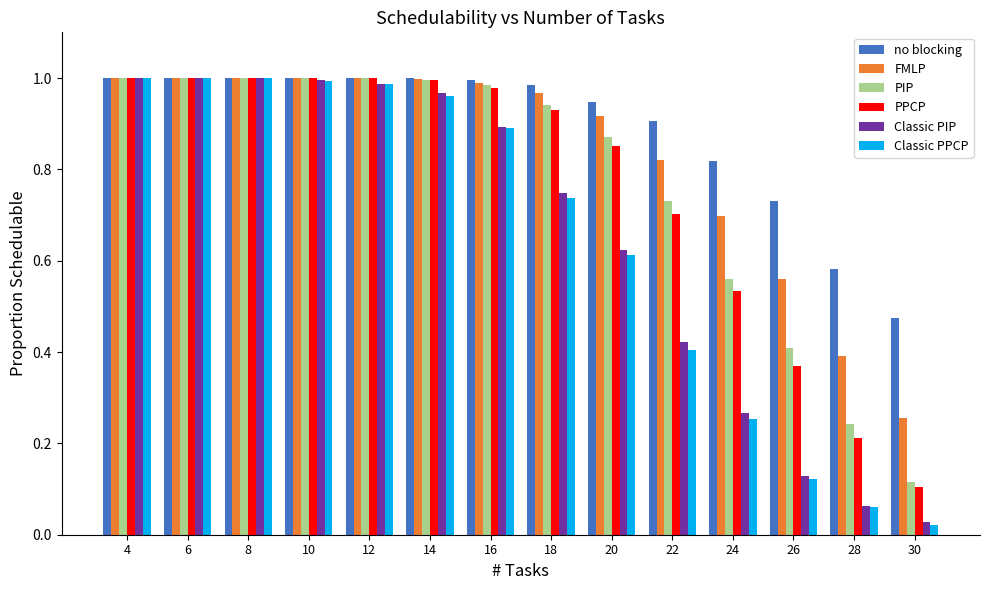

What is the sum of all FMLP values?

11.6